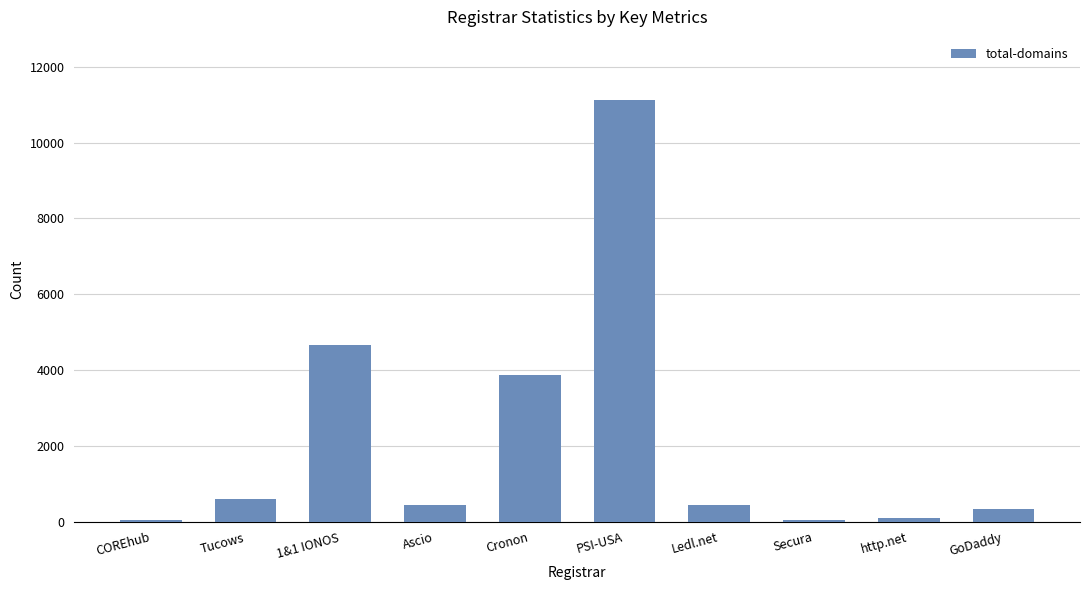

At which label is the value closest to 5586?

1&1 IONOS